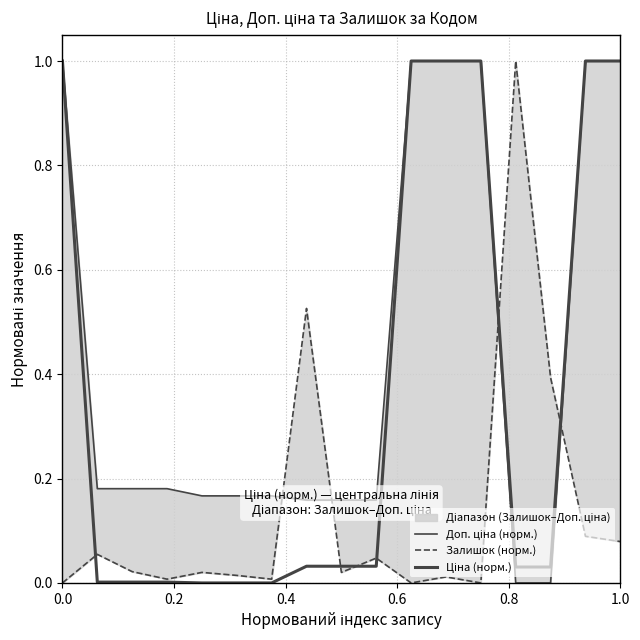

What is the label of the 17th point from the left?

1.0